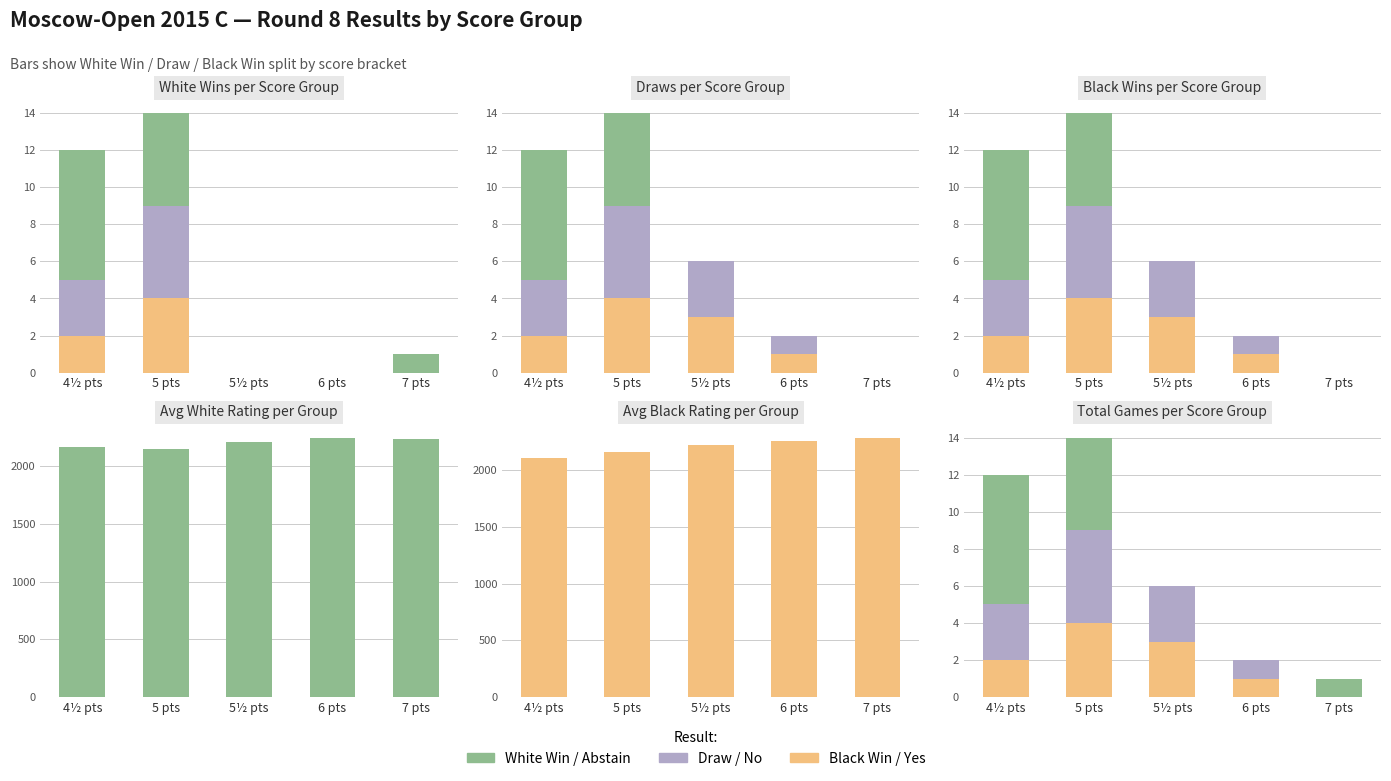

True or false: No has a value of 2 at 7 pts.

False